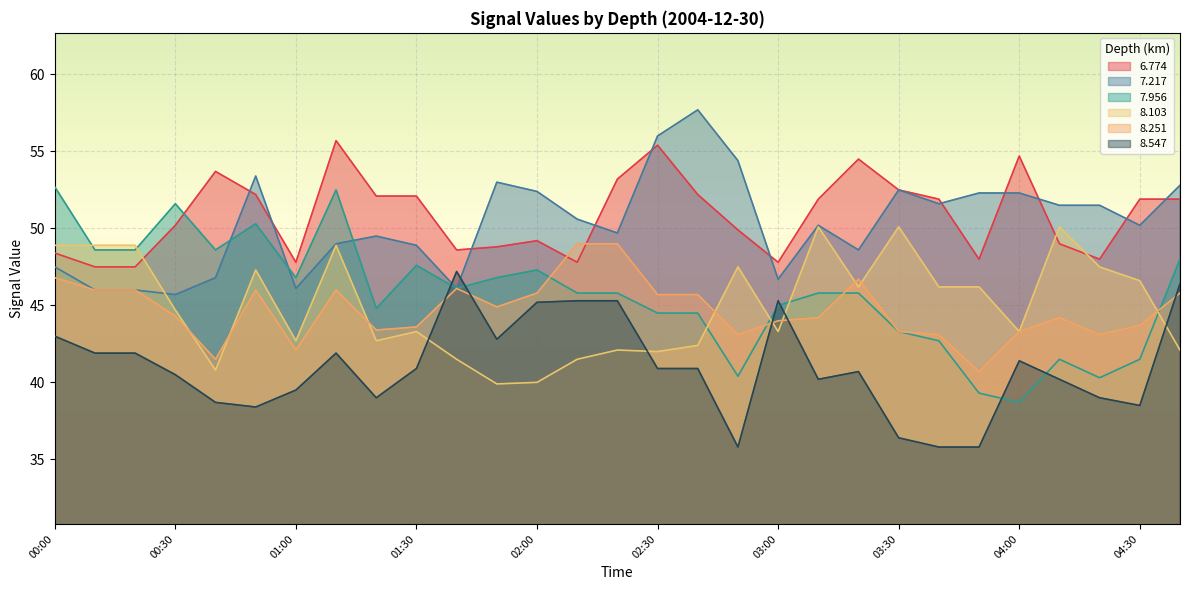

Between 00:20 and 01:20, which series saw the biggest shift?

8.103